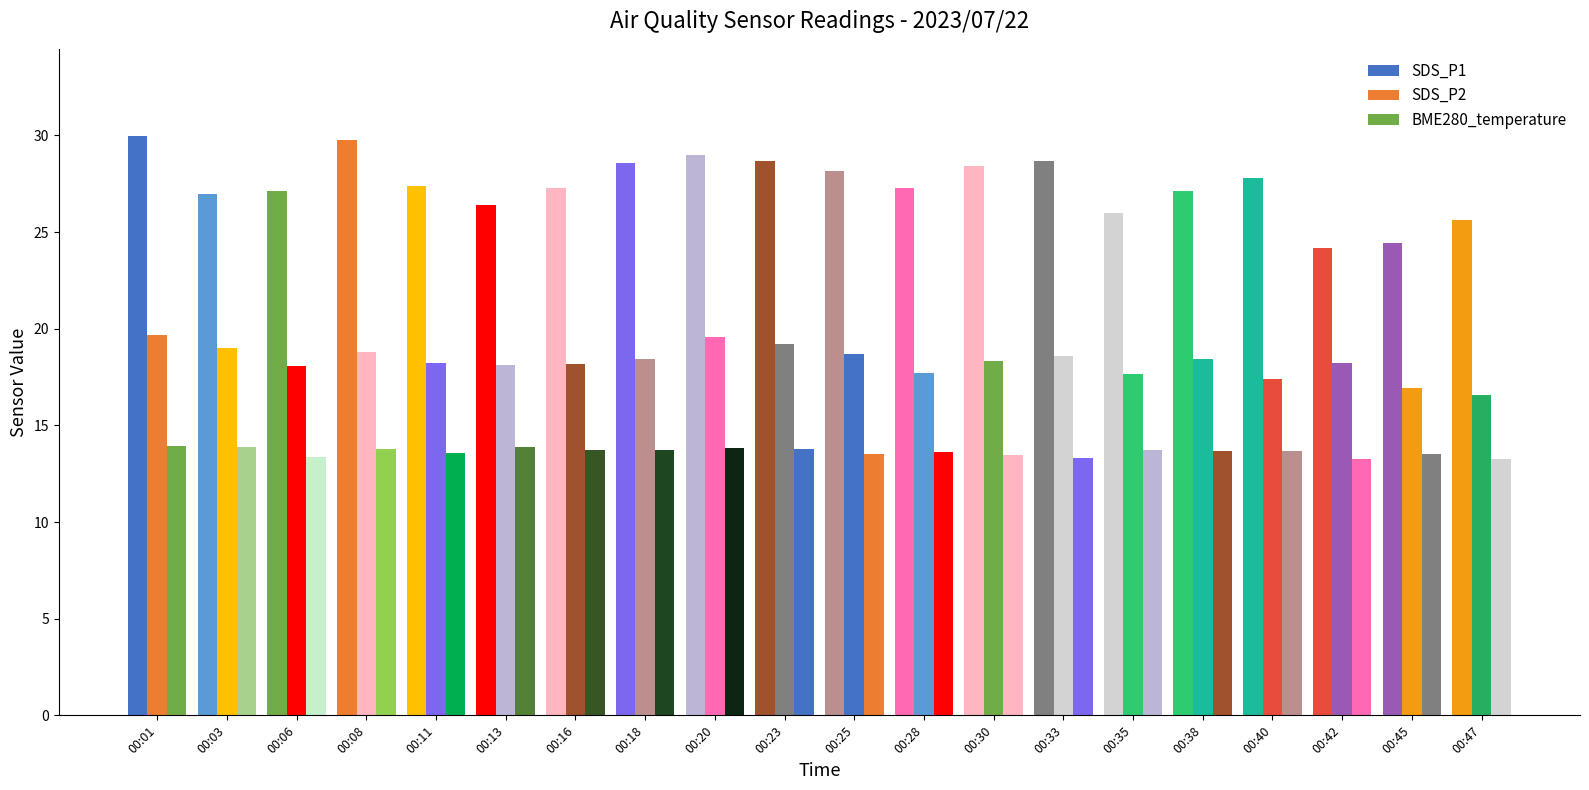

The SDS_P1 series shows 27.8 at 00:40. True or false?

True